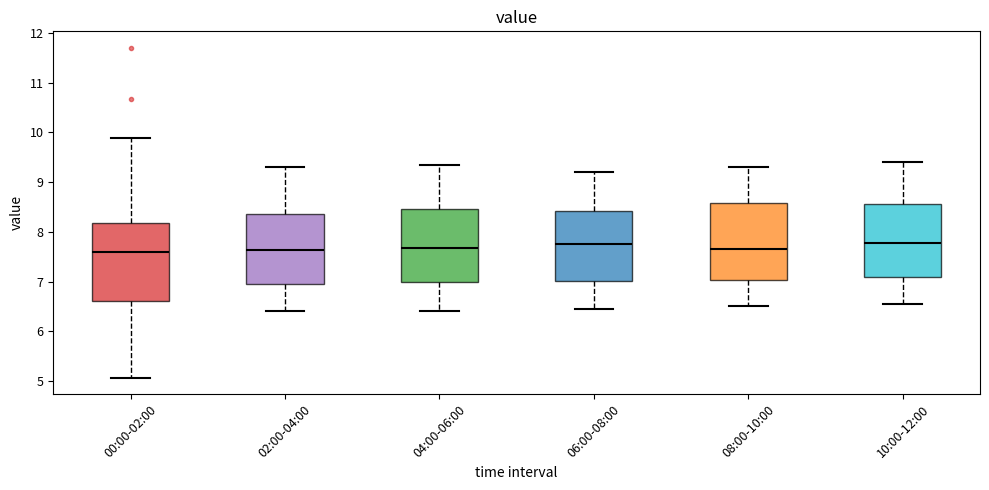

Where is the upper edge of the box for 10:00-12:00 on the y-axis? The values are not printed on the chart, so give them approximately, as read against the axis.

8.6